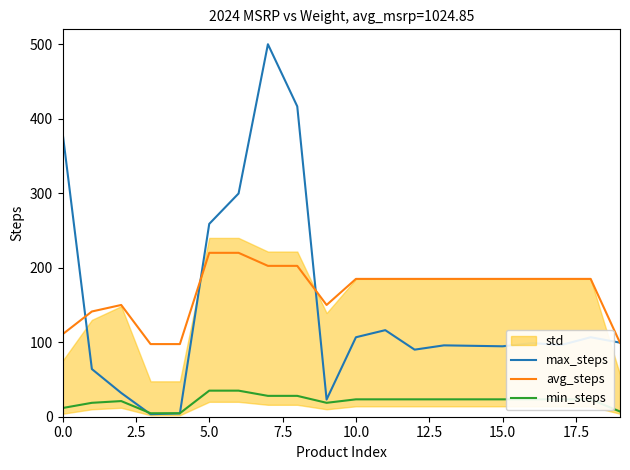

What is the maximum value for avg_steps?

220.0